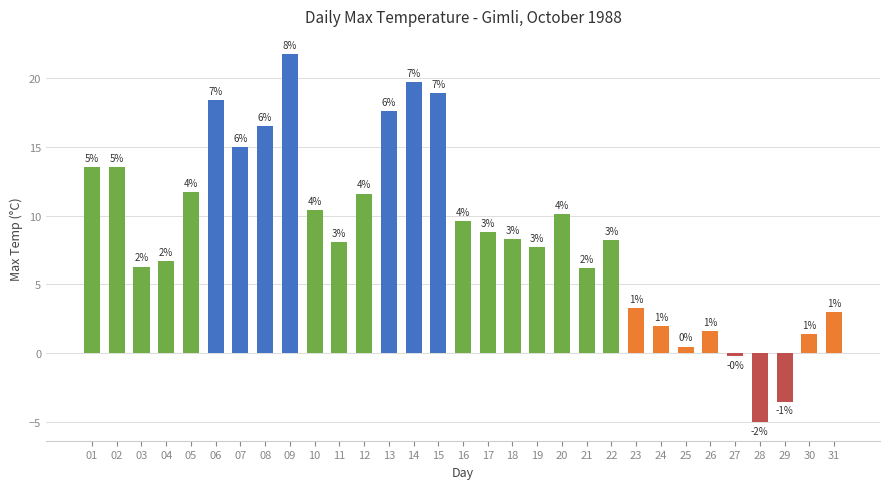

List the labels in order of value, smallest first.

28, 29, 27, 25, 30, 26, 24, 31, 23, 21, 03, 04, 19, 11, 22, 18, 17, 16, 20, 10, 12, 05, 01, 02, 07, 08, 13, 06, 15, 14, 09